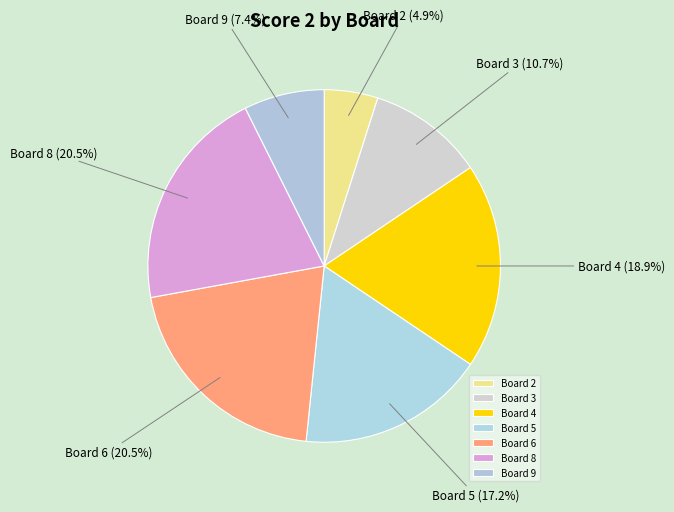

Is there any slice that represents more than half of the pie?

No